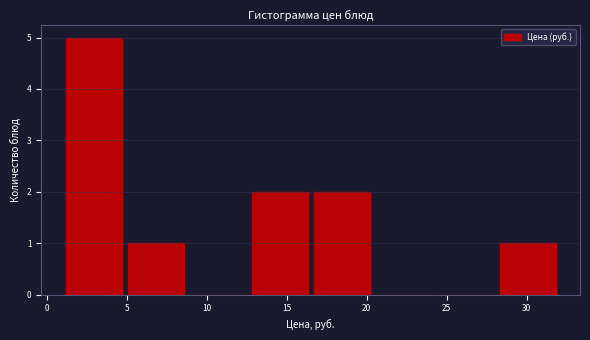

Reading left to right, transcribe this chart: for each bar, give the range it covers on the x-axis and its height. Neither the bar edges nor the heights are printed on the chart, so give them approximately, as read against the axes.

1.0 to 5.0: 5
5.0 to 9.0: 1
9.0 to 12.5: 0
12.5 to 16.5: 2
16.5 to 20.5: 2
20.5 to 24.5: 0
24.5 to 28.0: 0
28.0 to 32.0: 1